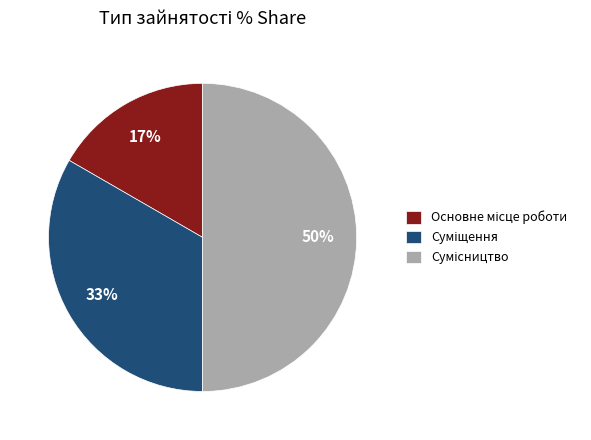

How many segments does this pie chart have?

3